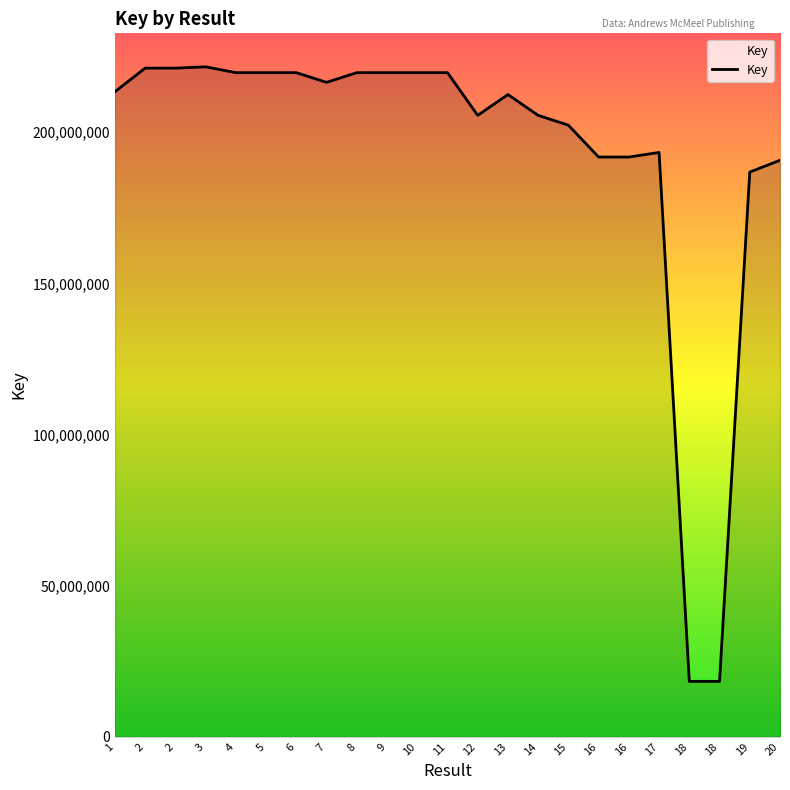

Is this an area chart (filled region under the line)?

Yes